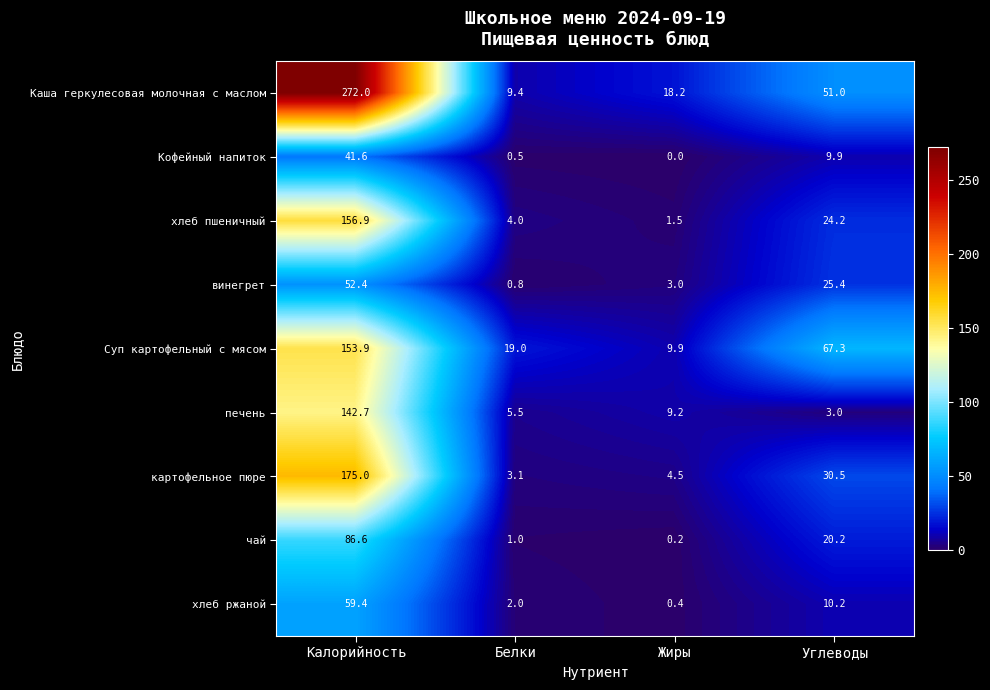

The value of картофельное пюре at Жиры is 4.5. True or false?

True